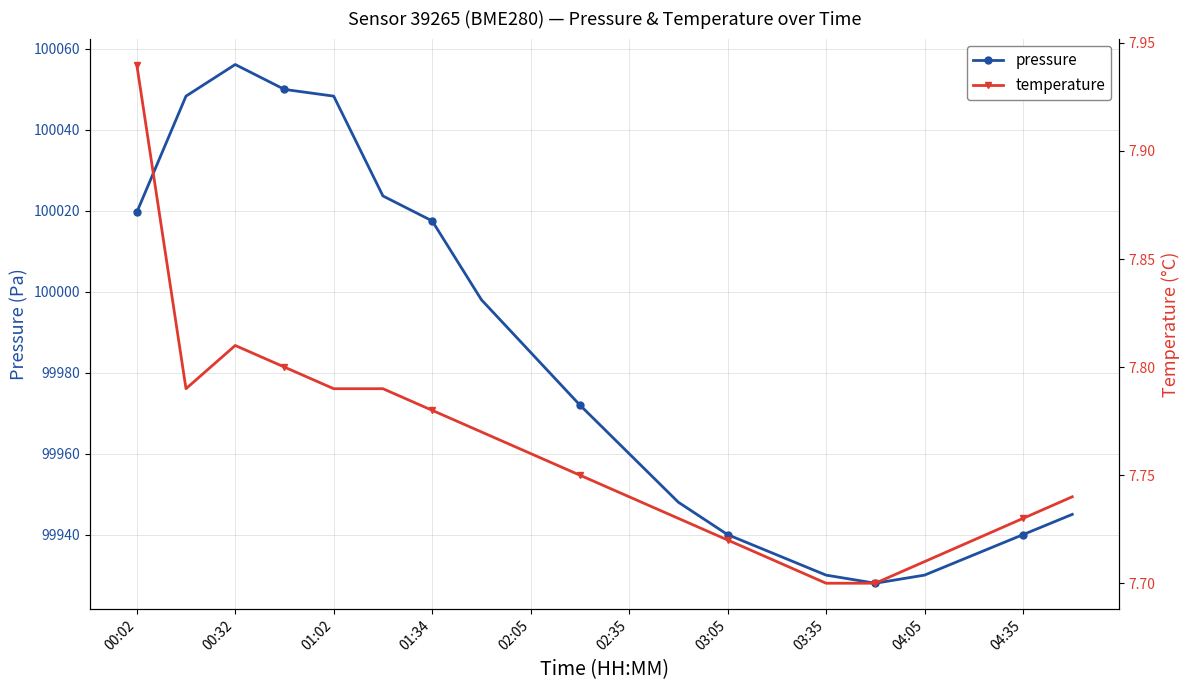

What is the highest value of the pressure series?

100056.1